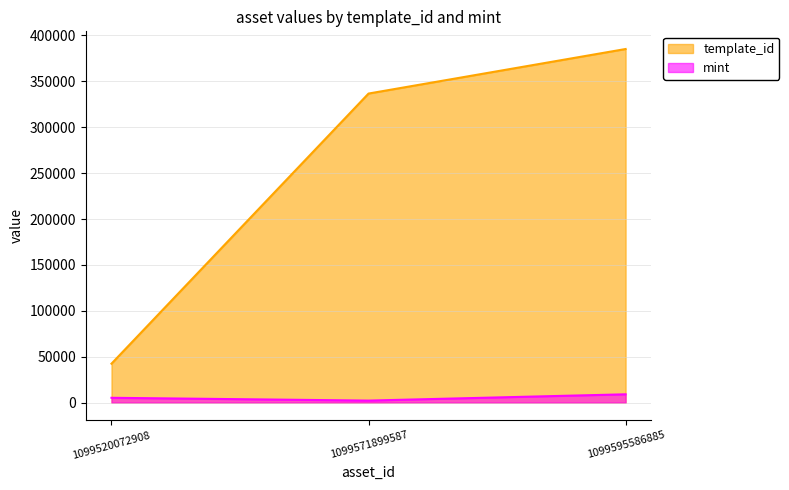

How many template_id values are between 42420 and 385161?

3